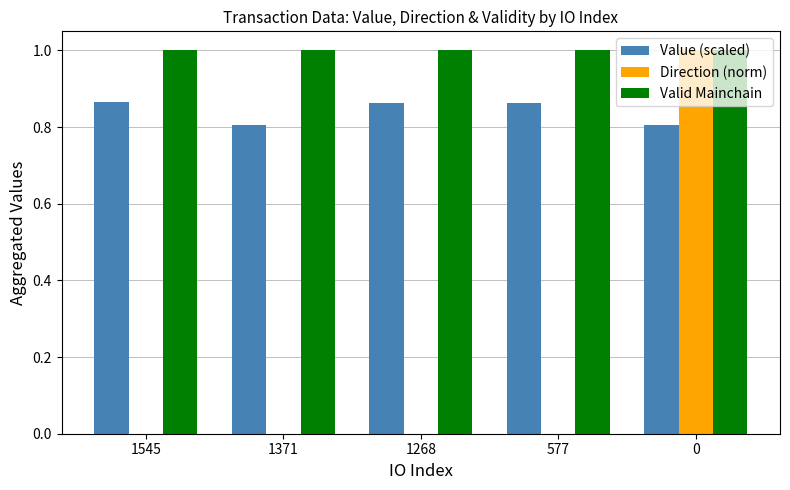

What are all the series names shown in the legend?

Value (scaled), Direction (norm), Valid Mainchain